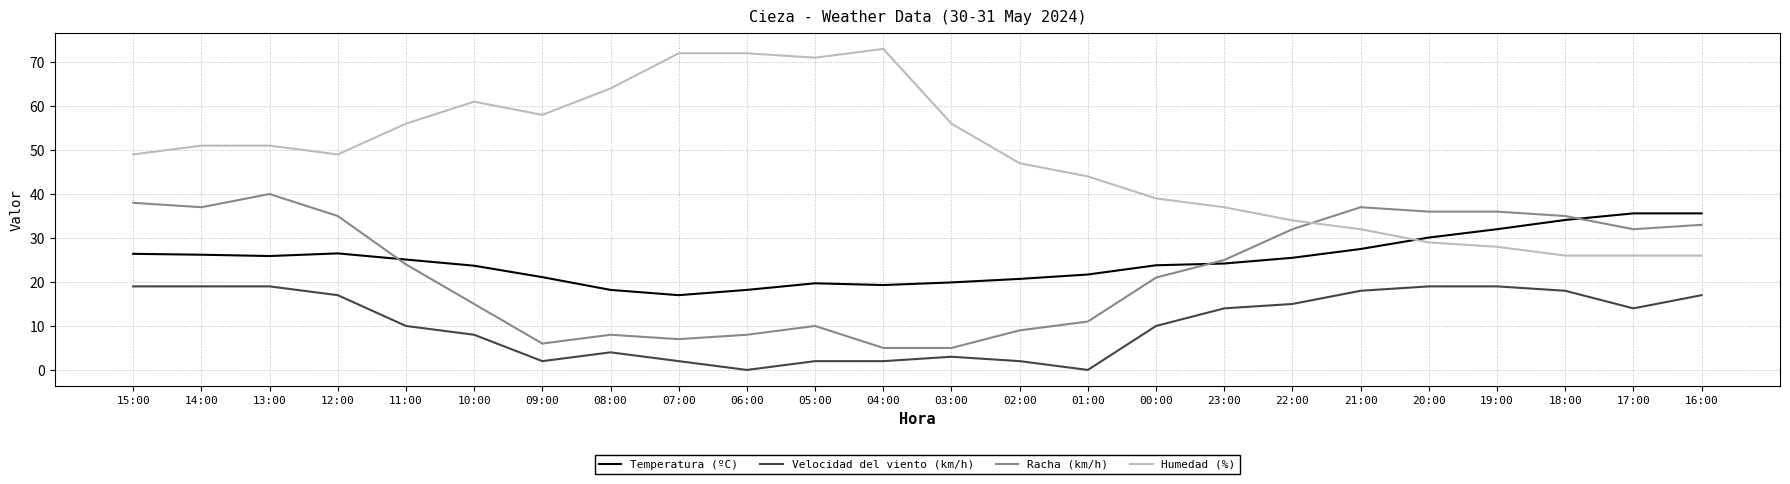

What is the maximum value for Velocidad del viento (km/h)?

19.0